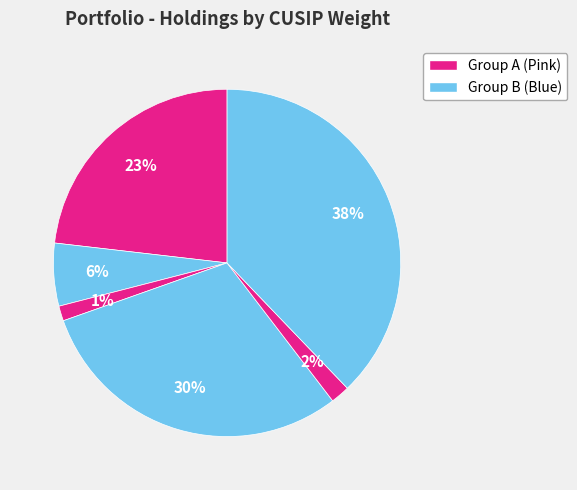

How many segments does this pie chart have?

6